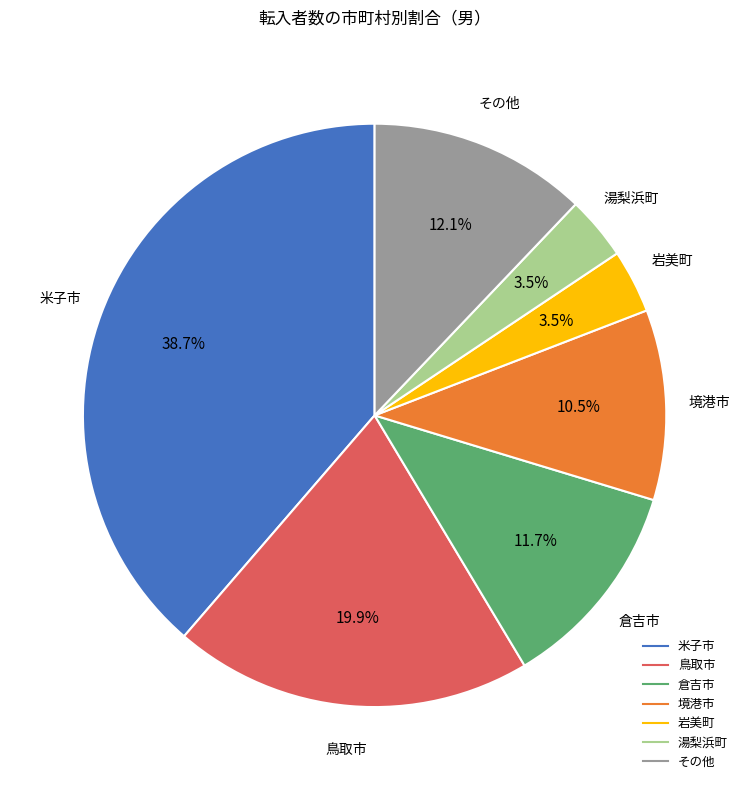

Count the number of slices in the pie.

7